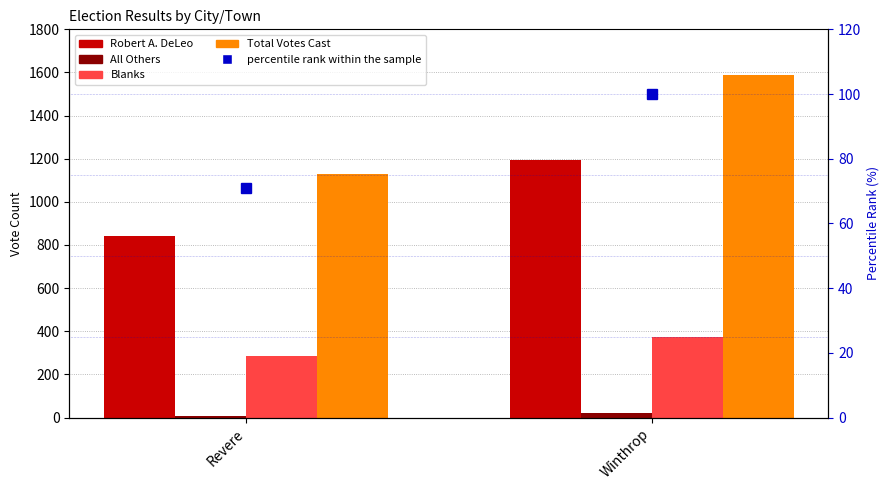

What position from the left is Winthrop?

2